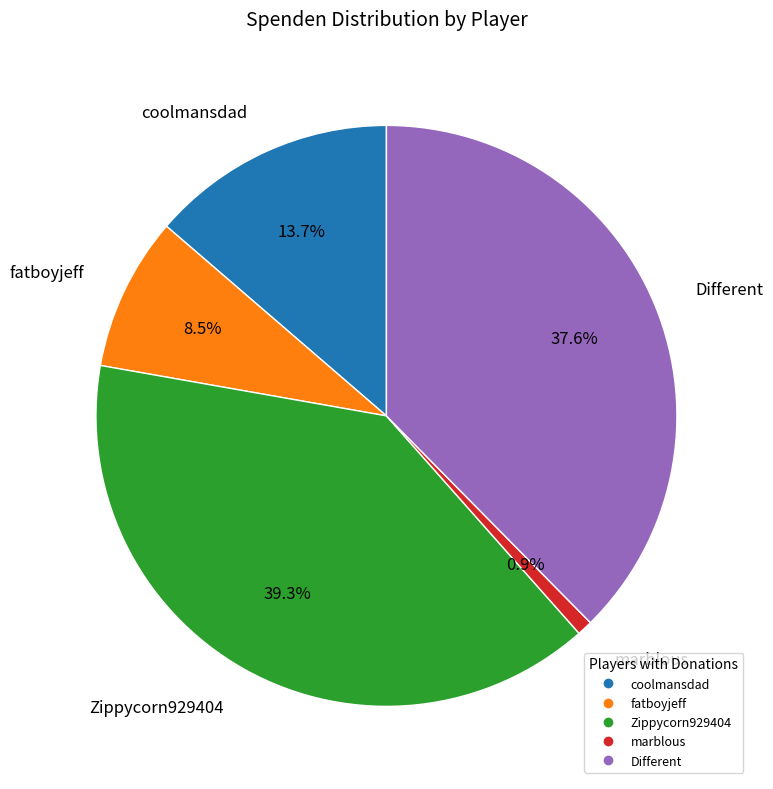

Is there a majority slice in this chart?

No